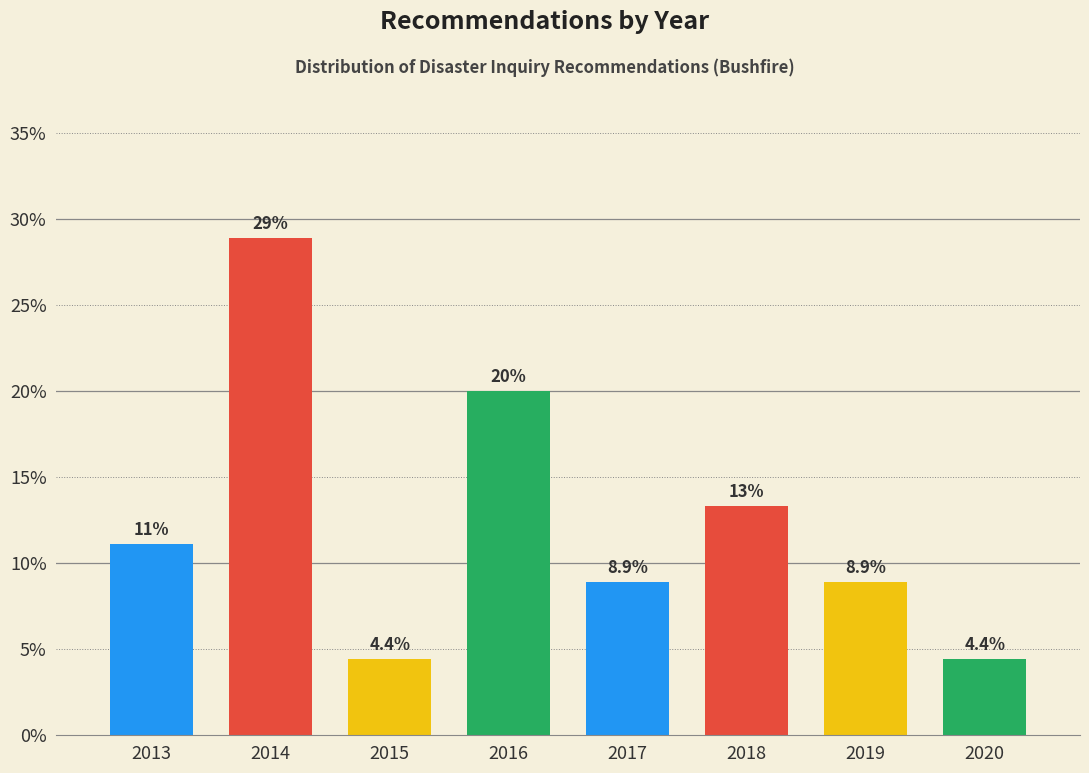

Reading left to right, what are all the values shown in this chart?

11.1	28.9	4.4	20.0	8.9	13.3	8.9	4.4